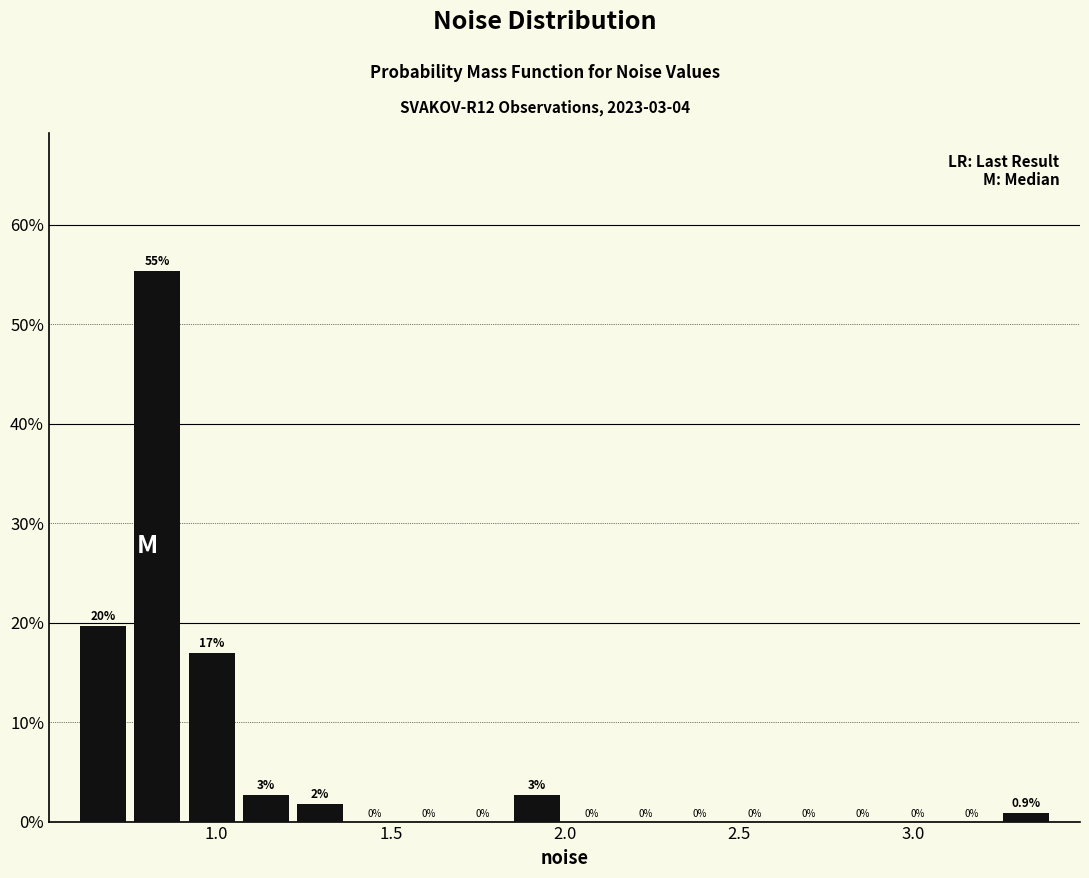

Read against the x-axis, roughly where is the centre of the tallest bar?

0.85